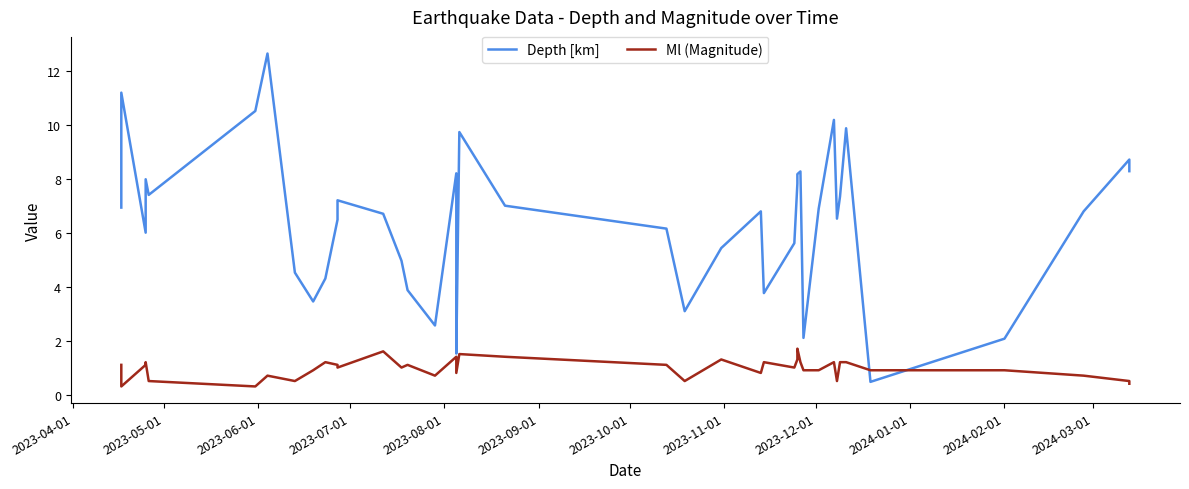

What are all the series names shown in the legend?

Depth [km], Ml (Magnitude)